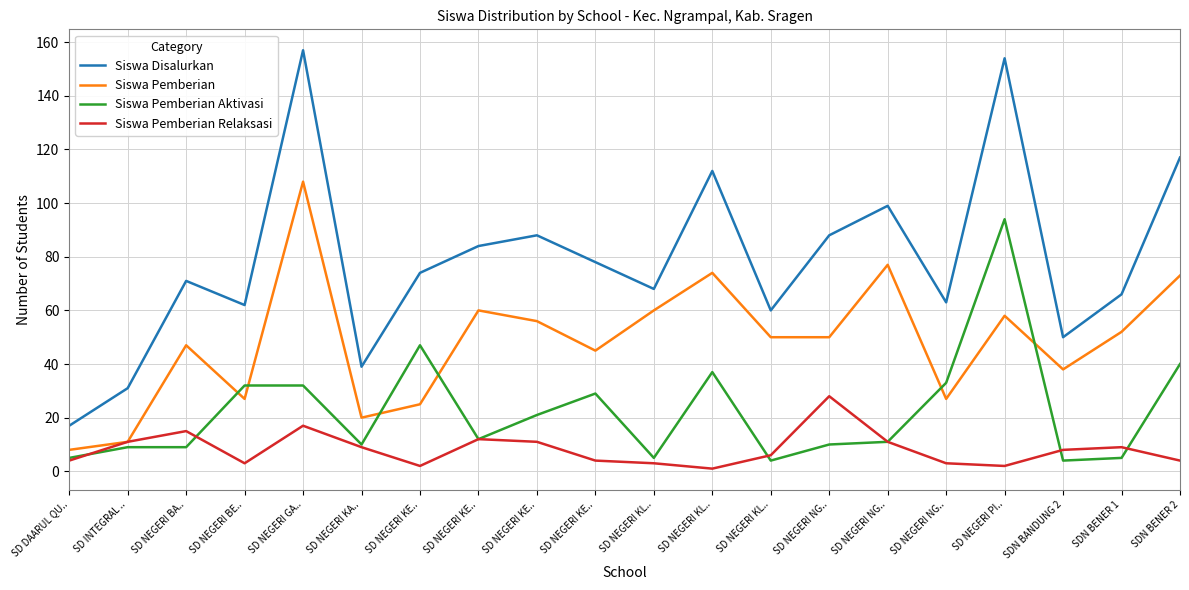

Which series has the largest total across all categories?

Siswa Disalurkan